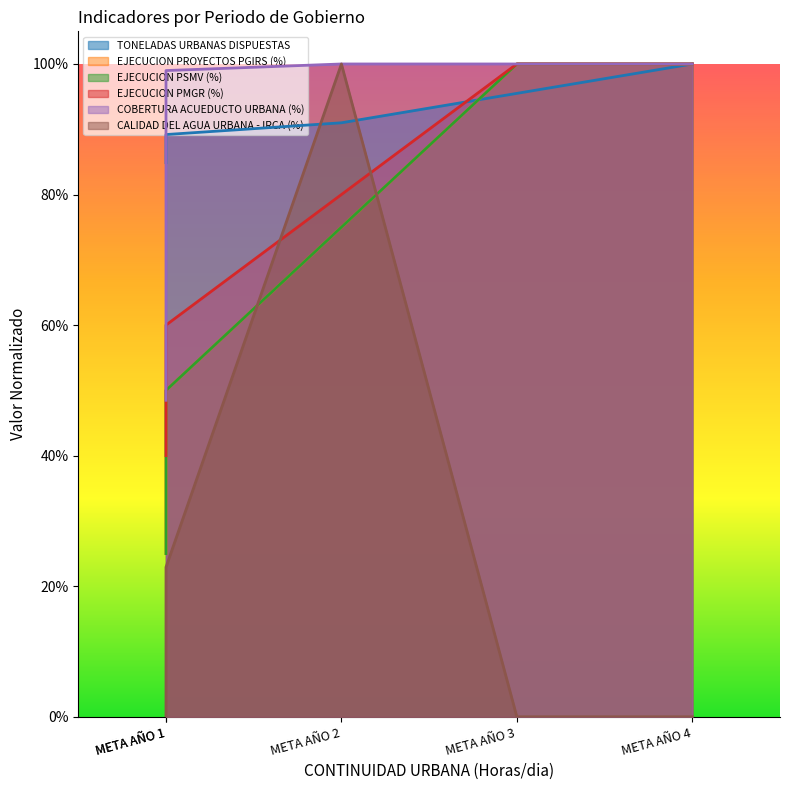

Read the EJECUCION PROYECTOS PGIRS (%) value at META AÑO 2.

0.7